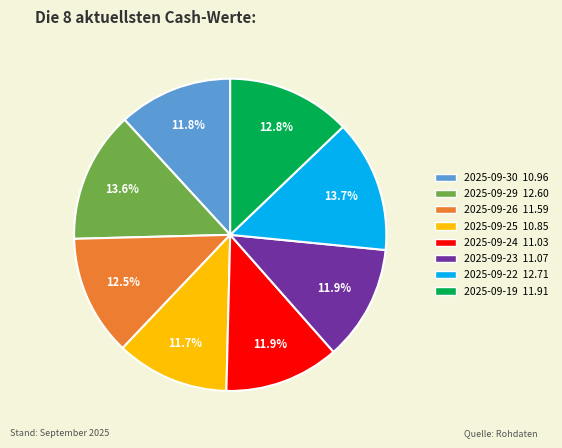

Is it true that 2025-09-22 is 20% of the pie?

False